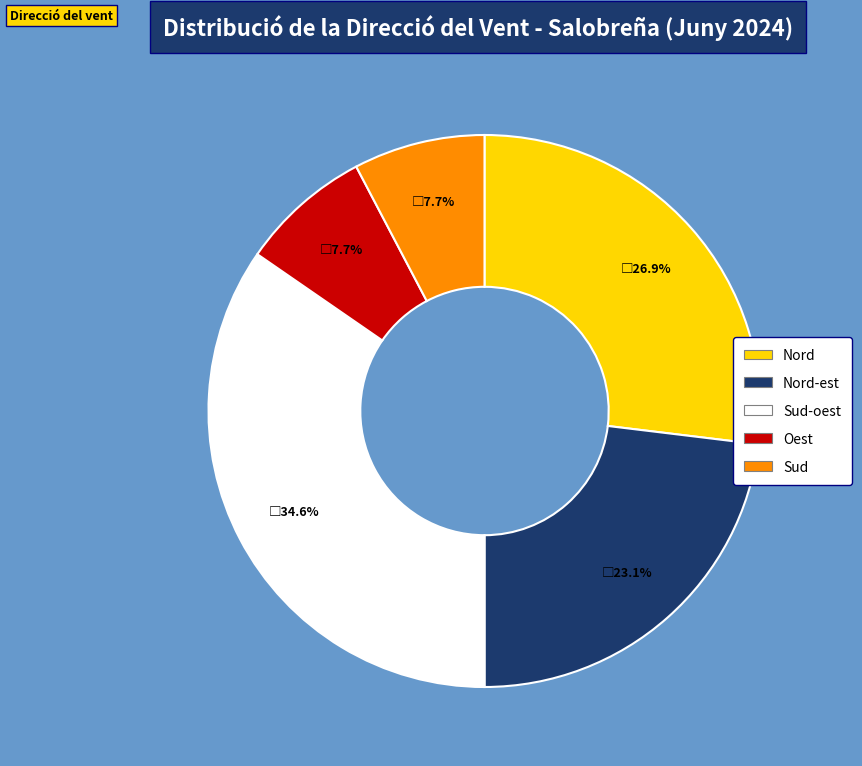

To the nearest percent, what is the difference between the Sud-oest and Sud slice percentages?

27%